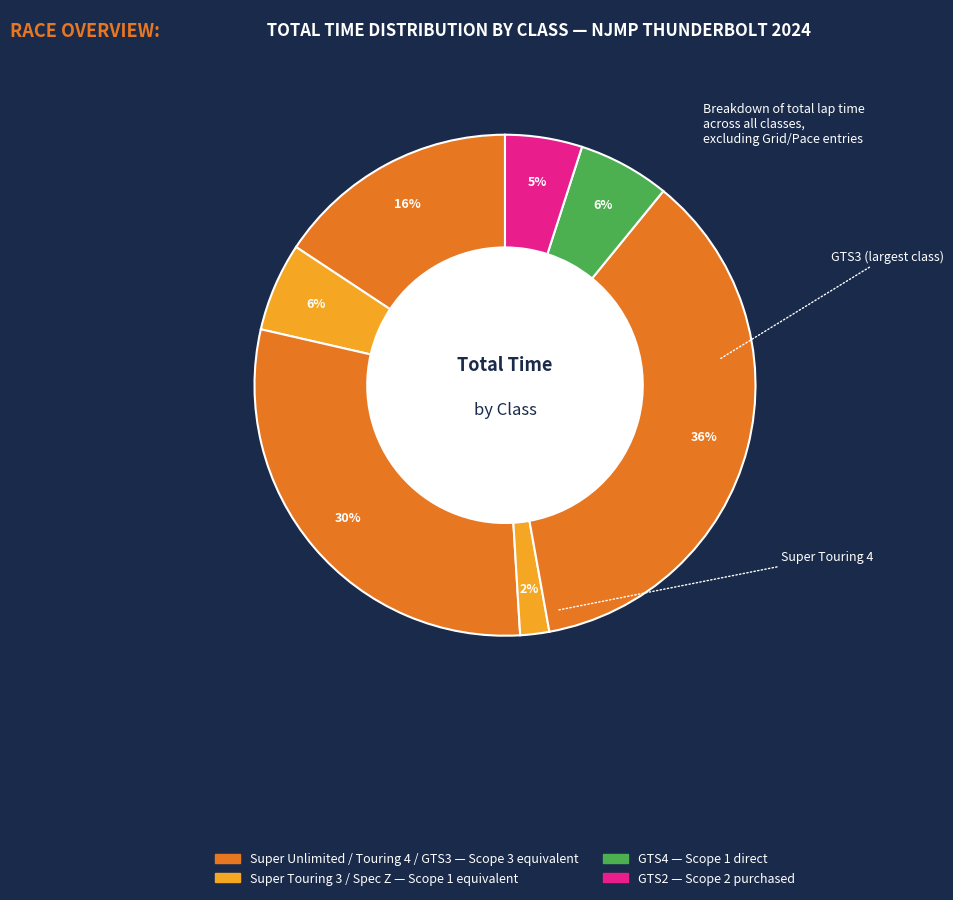

How many slices are in this pie chart?

7